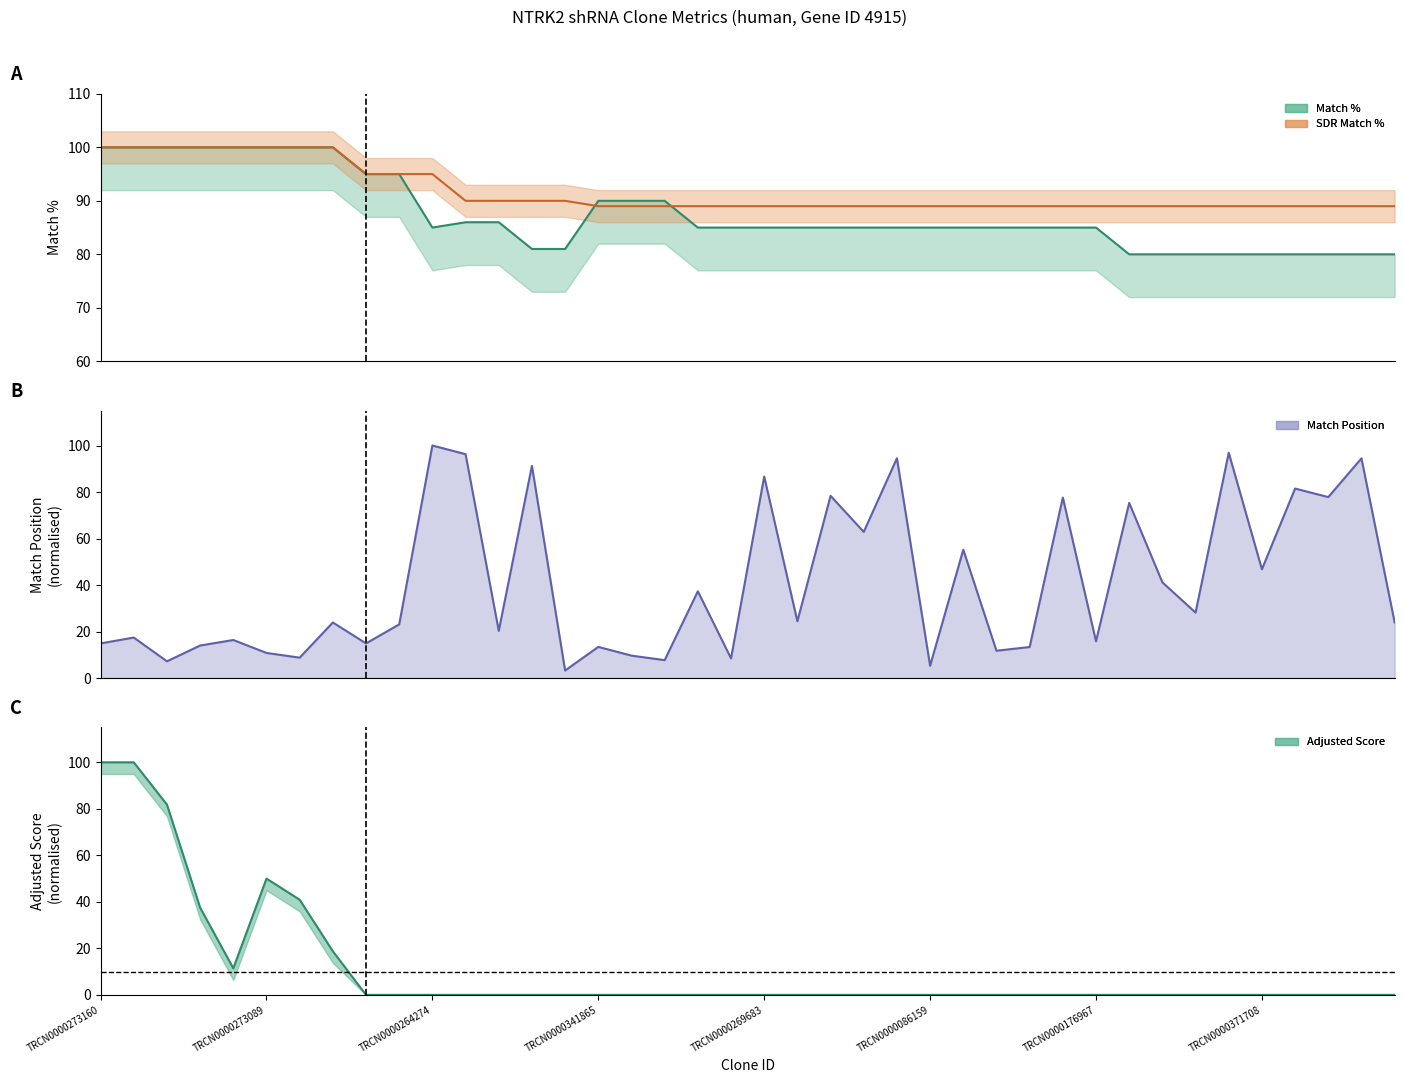

What is the label of the 8th point from the left?

TRCN0000002242